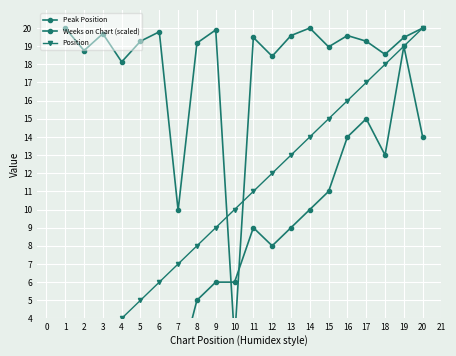

How many data points in Weeks on Chart (scaled) are above 19?

13